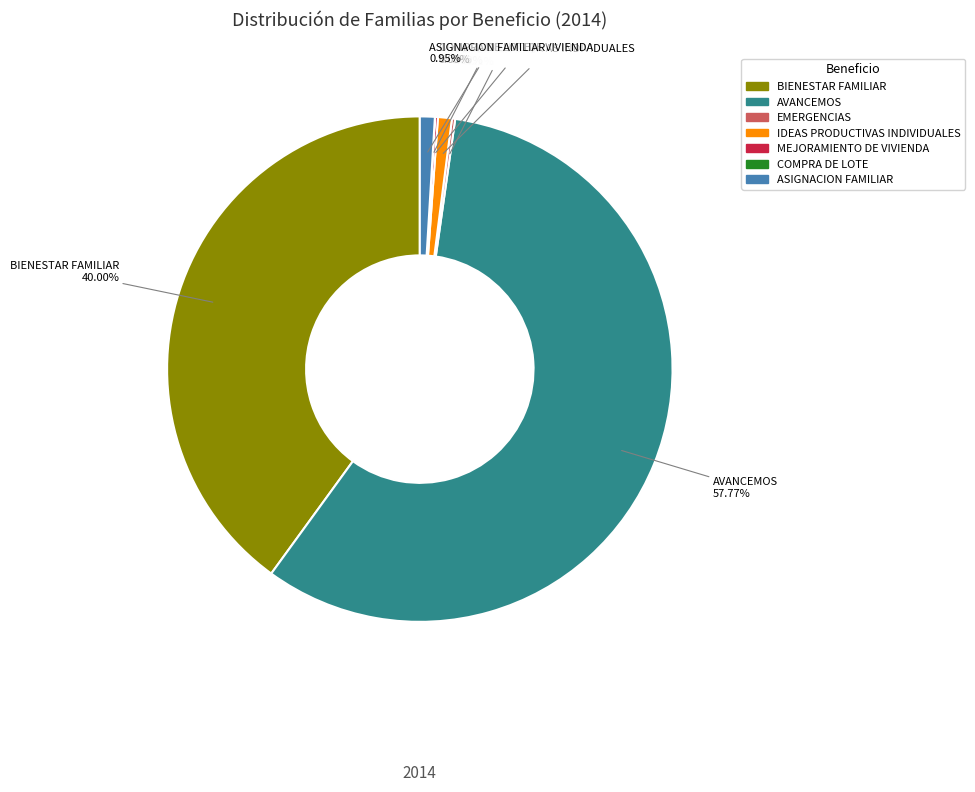

What is the largest slice in the pie chart?

AVANCEMOS